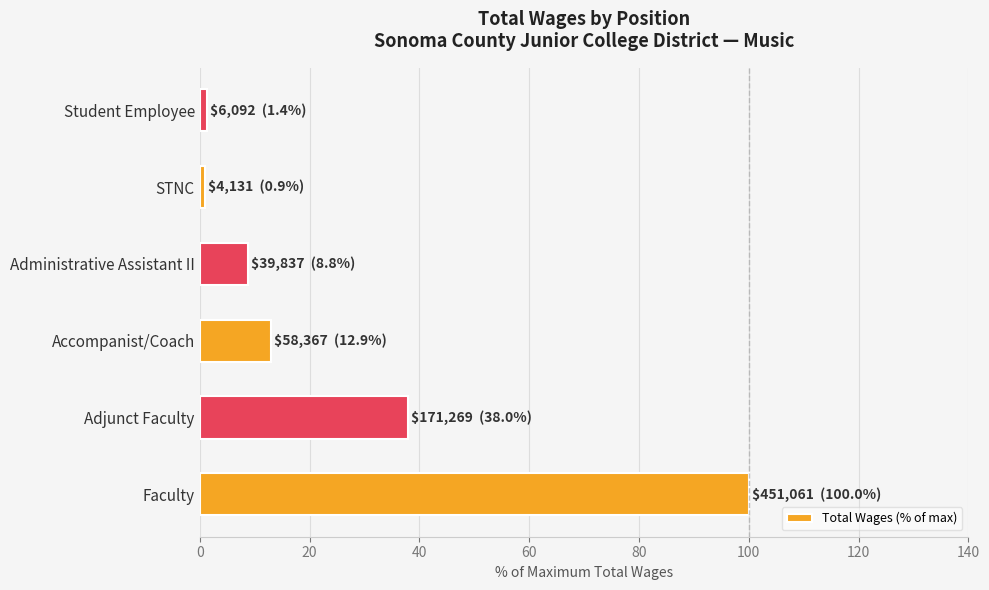

Approximately how many times larger is the value at Accompanist/Coach compared to Adjunct Faculty?

0.3